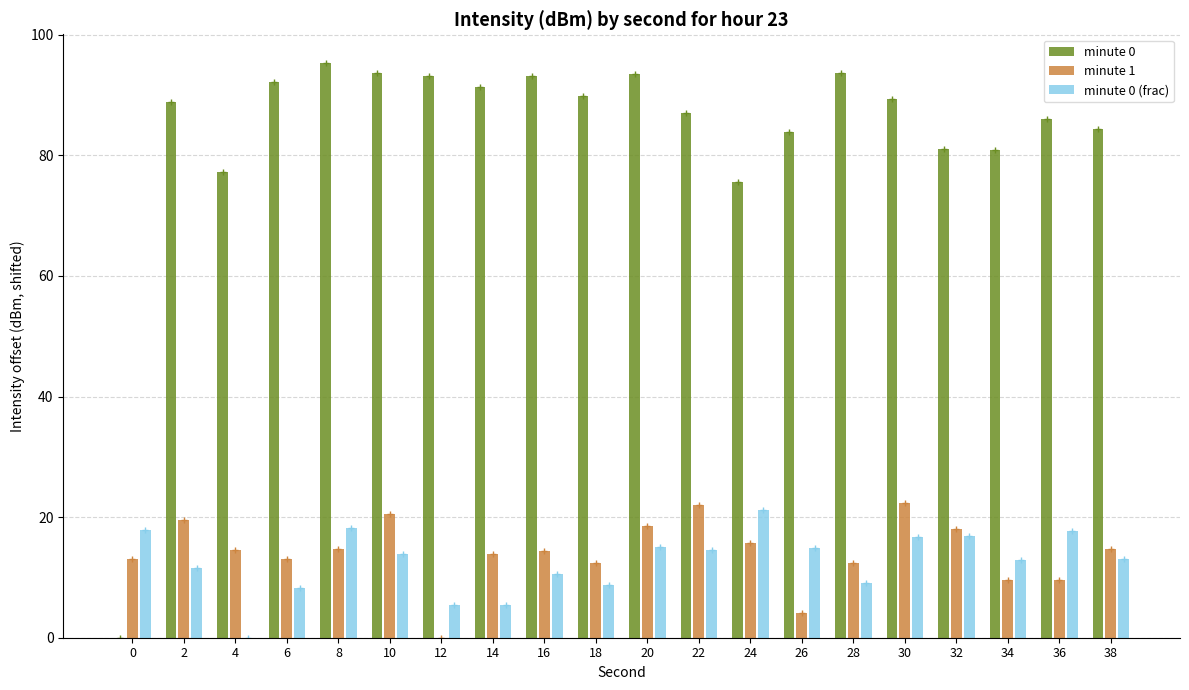

Are the bars horizontal?

No